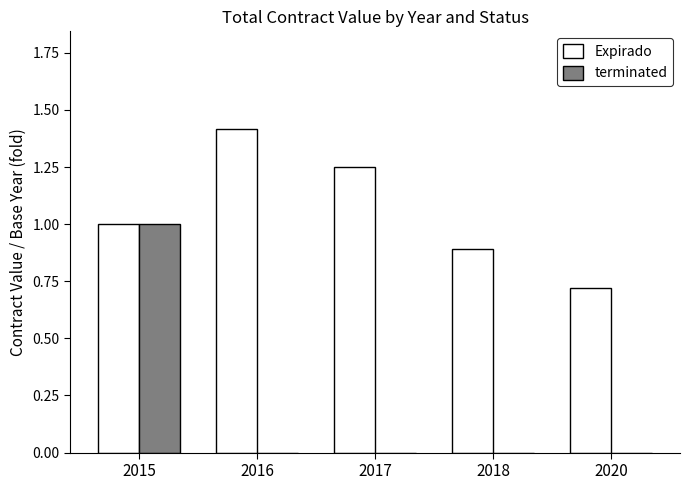

At which category is the sum across all series the highest?

2015